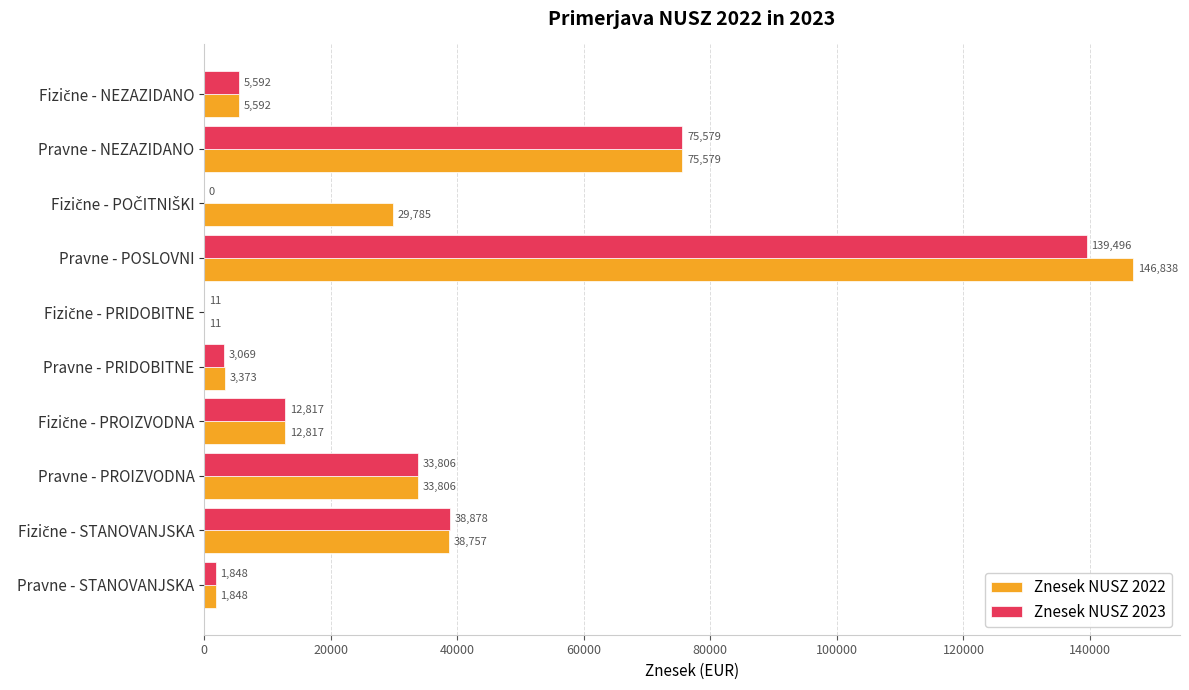

At which category is the sum across all series the highest?

Pravne - POSLOVNI